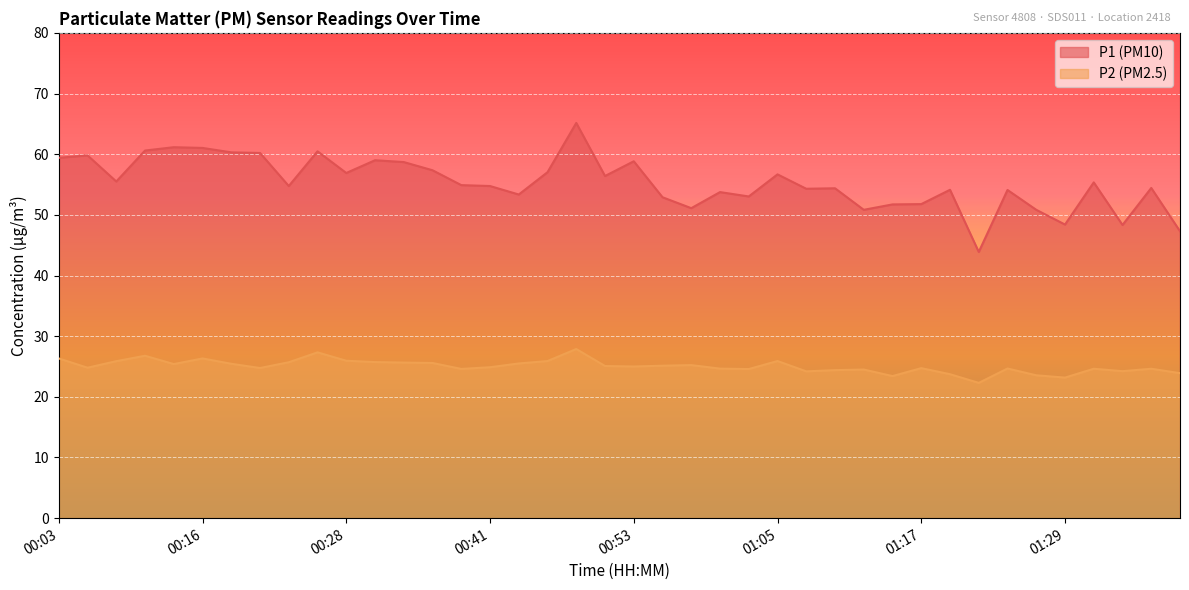

Which series changed the most between 01:32 and 01:34?

P1